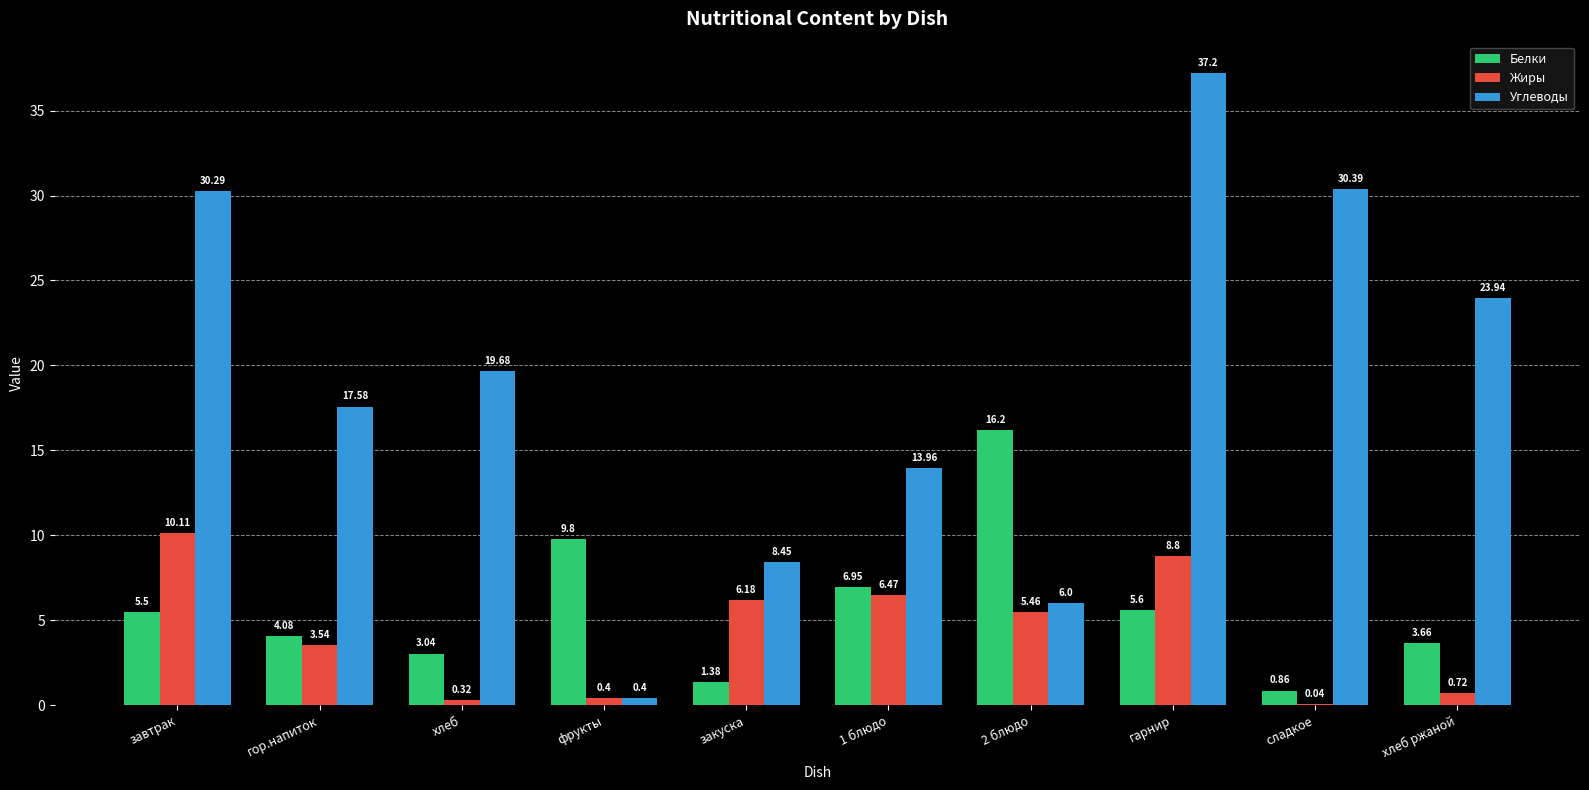

Which series changed the most between завтрак and гор.напиток?

Углеводы